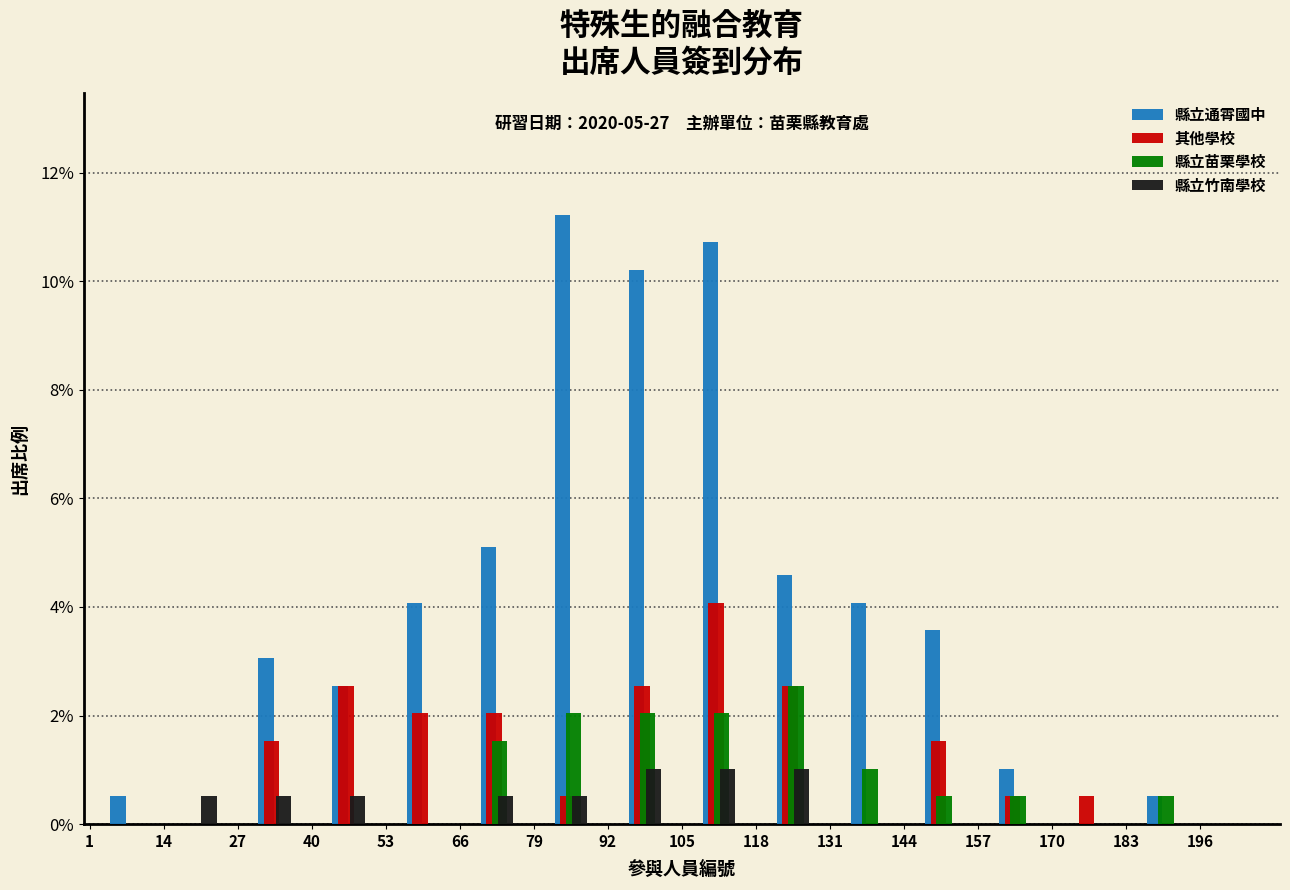

In the 縣立苗栗學校 series, which range on the x-axis has the tallest bar?

118 to 131